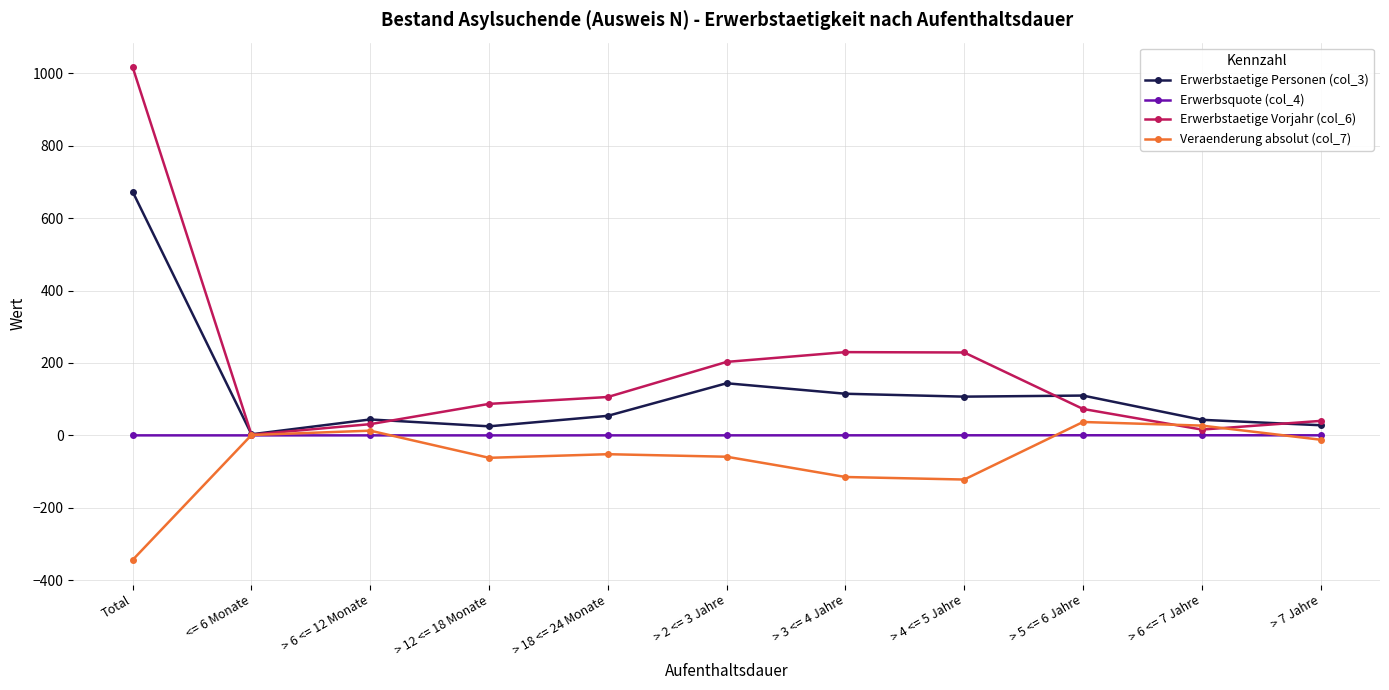

Rank the series by their maximum value, from highest to lowest.

Erwerbstaetige Vorjahr (col_6), Erwerbstaetige Personen (col_3), Veraenderung absolut (col_7), Erwerbsquote (col_4)